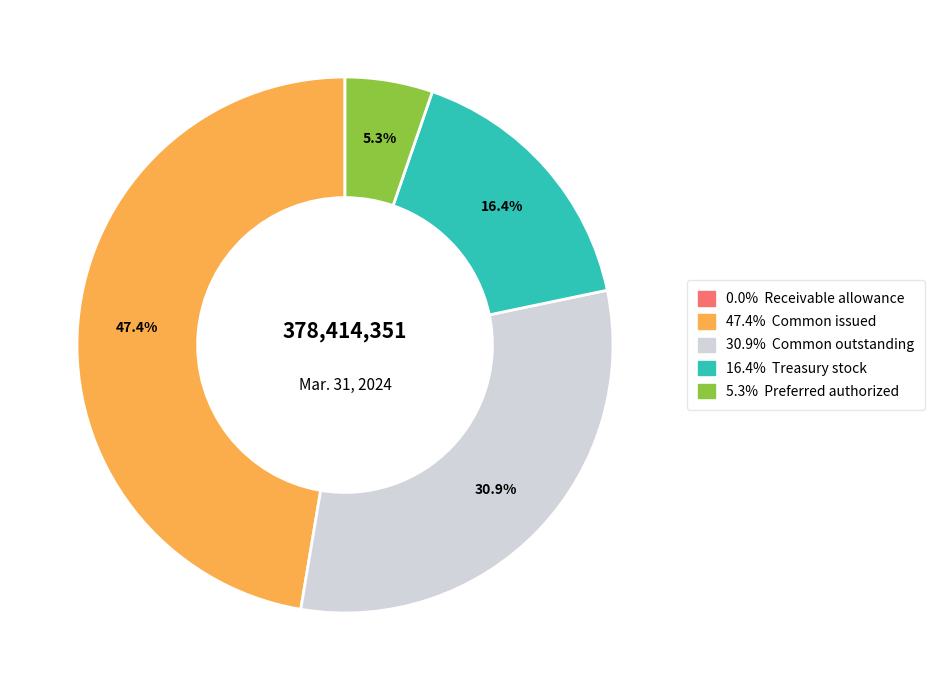

To the nearest percent, what is the difference between the largest and smallest slice percentages?

47%